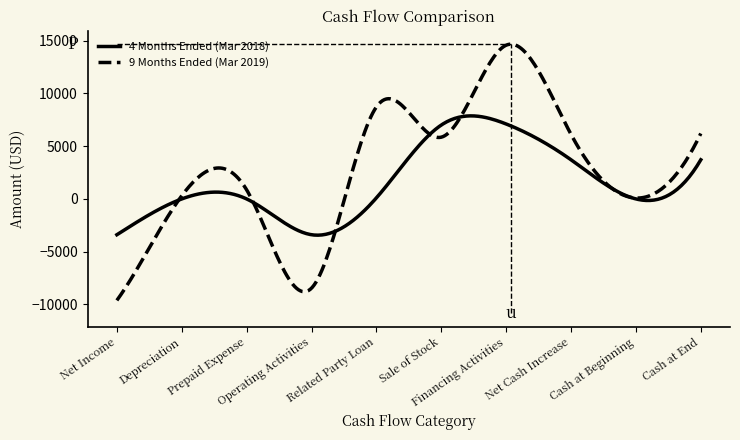

True or false: 4 Months Ended (Mar 2018) has more than 0 points higher than both neighbors.

True